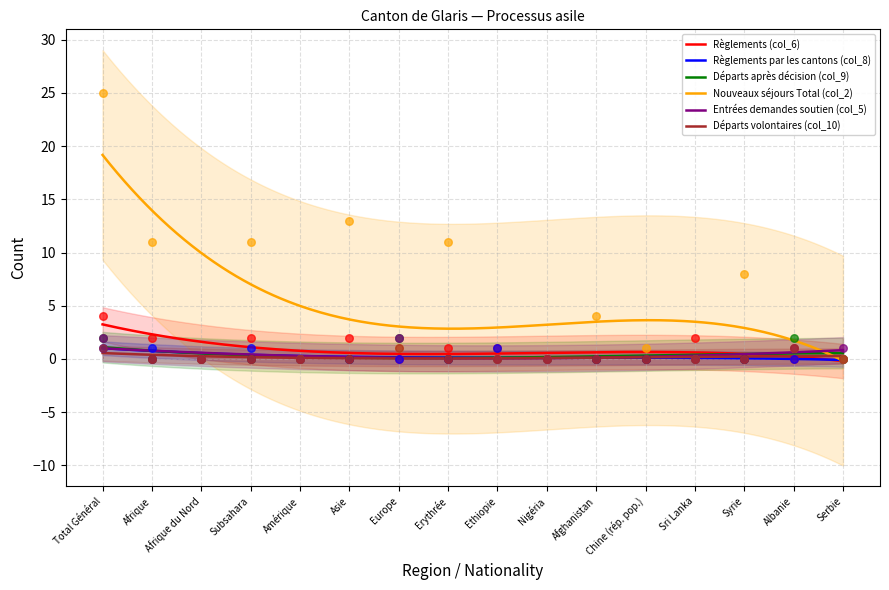

Which series has the widest spread of Y values?

Nouveaux séjours Total (col_2)